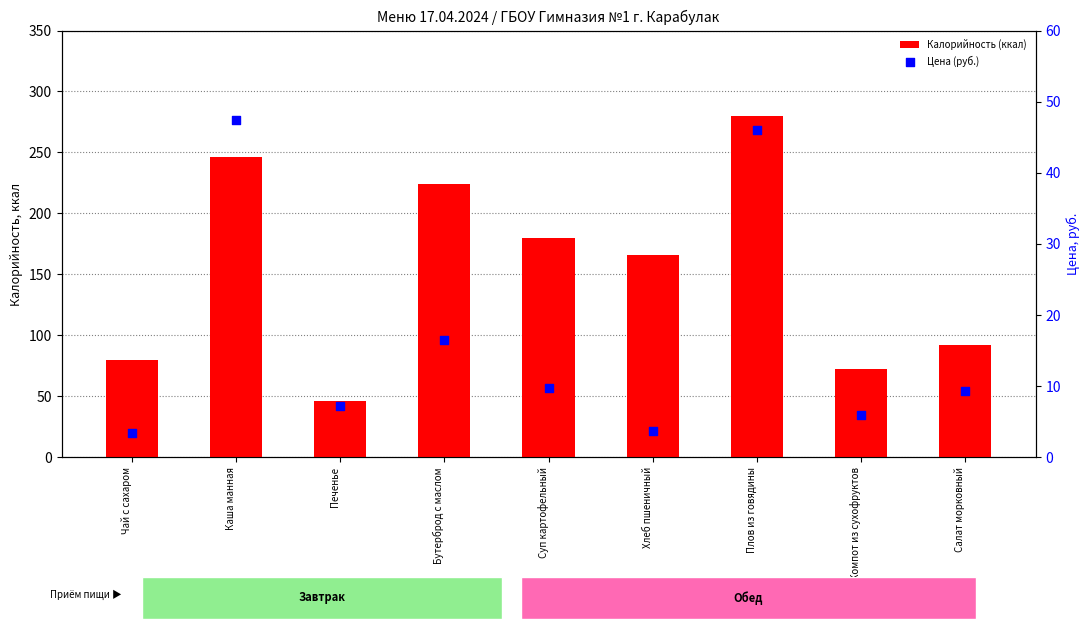

At which category is the sum across all series the highest?

Плов из говядины